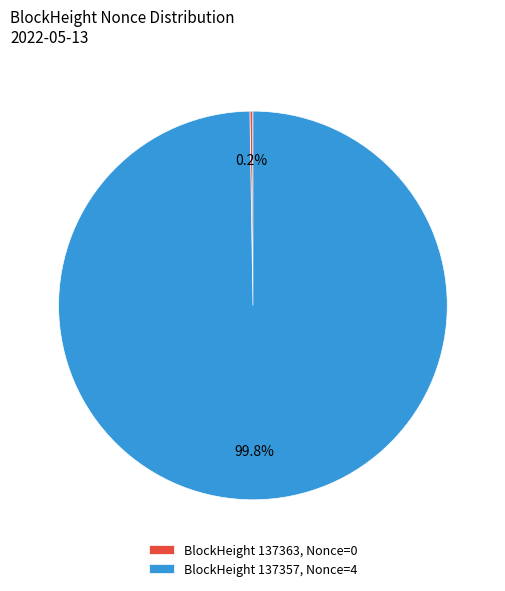

What portion of the pie excludes BlockHeight 137357, Nonce=4?

0.2%